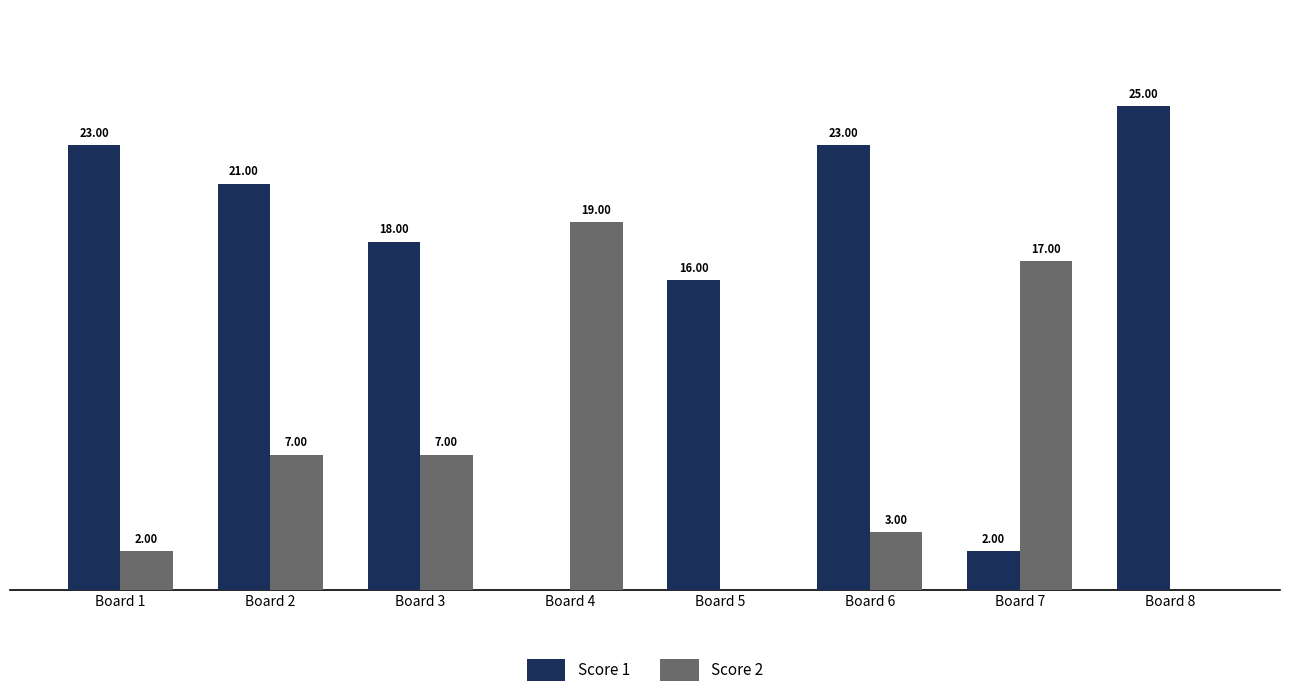

Which series has the largest total across all categories?

Score 1